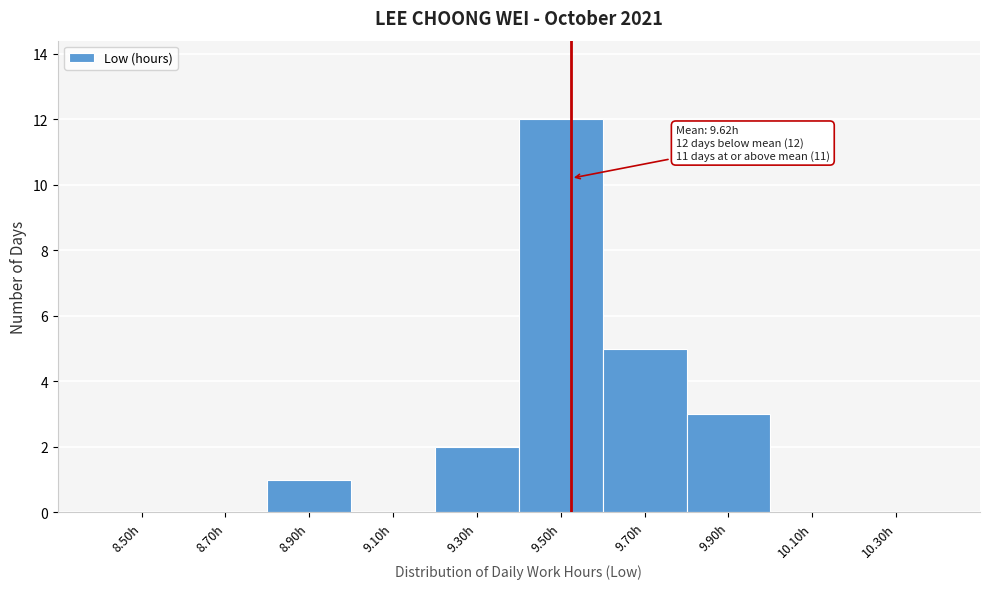

Reading left to right, what are all the values shown in this chart?

8.50h=0	8.70h=0	8.90h=1	9.10h=0	9.30h=2	9.50h=12	9.70h=5	9.90h=3	10.10h=0	10.30h=0